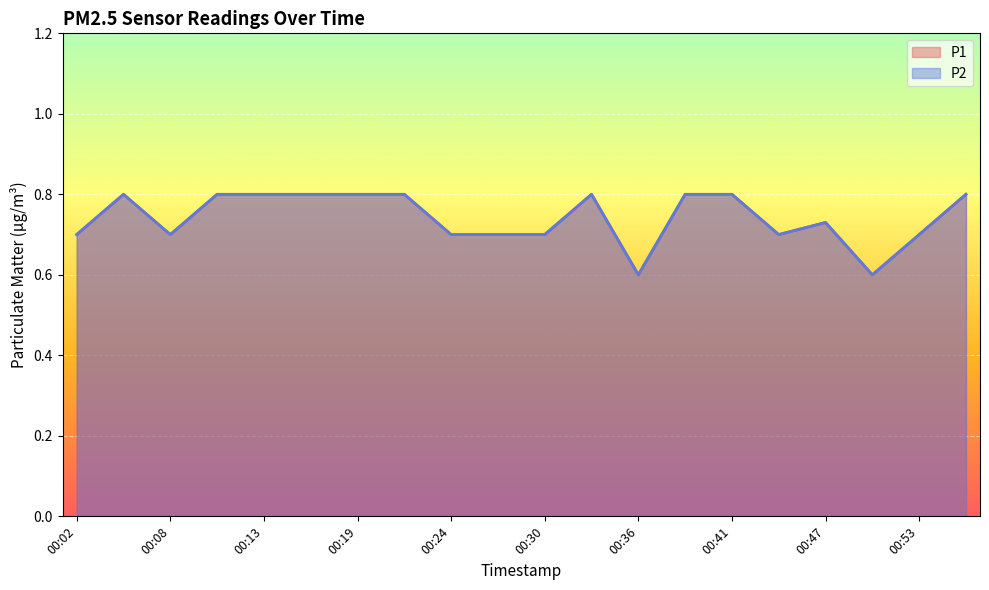

What is the total value across all series at 00:47?

1.5